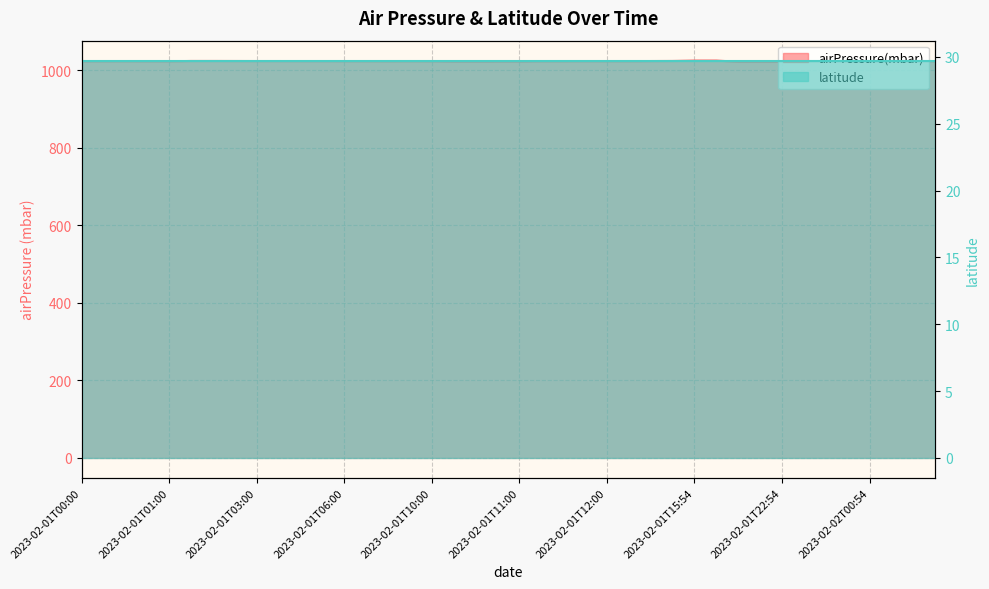

What is the sum of all values?

40932.9